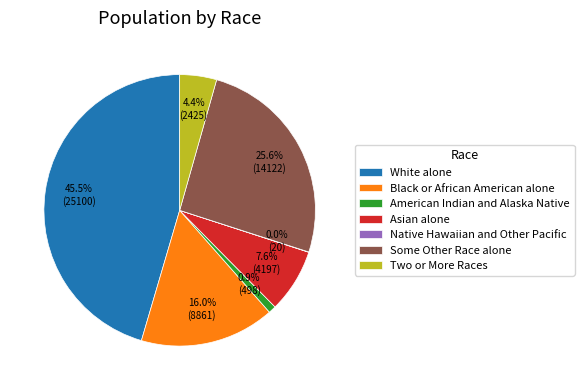

Is there a majority slice in this chart?

No